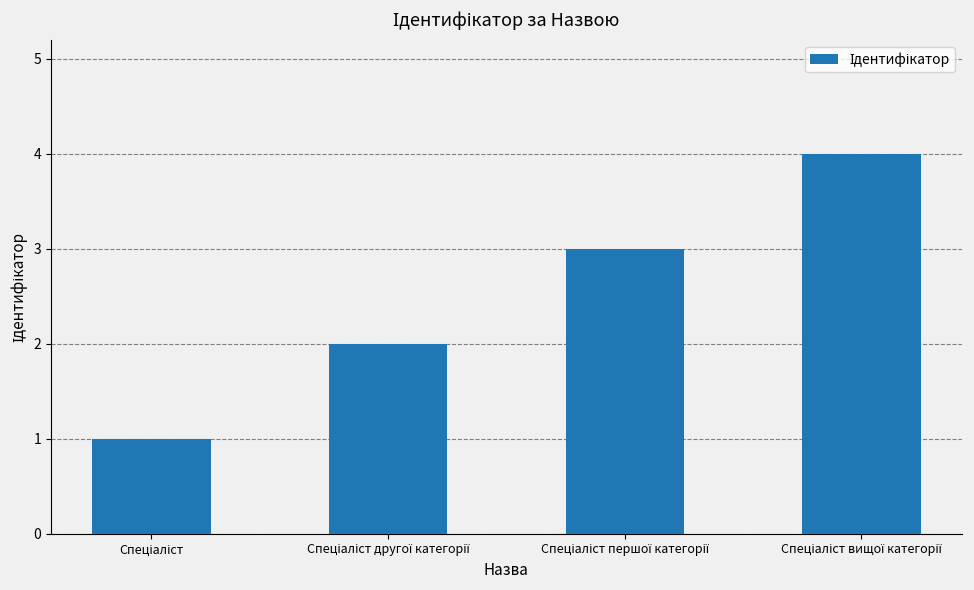

What is the greatest value displayed?

4